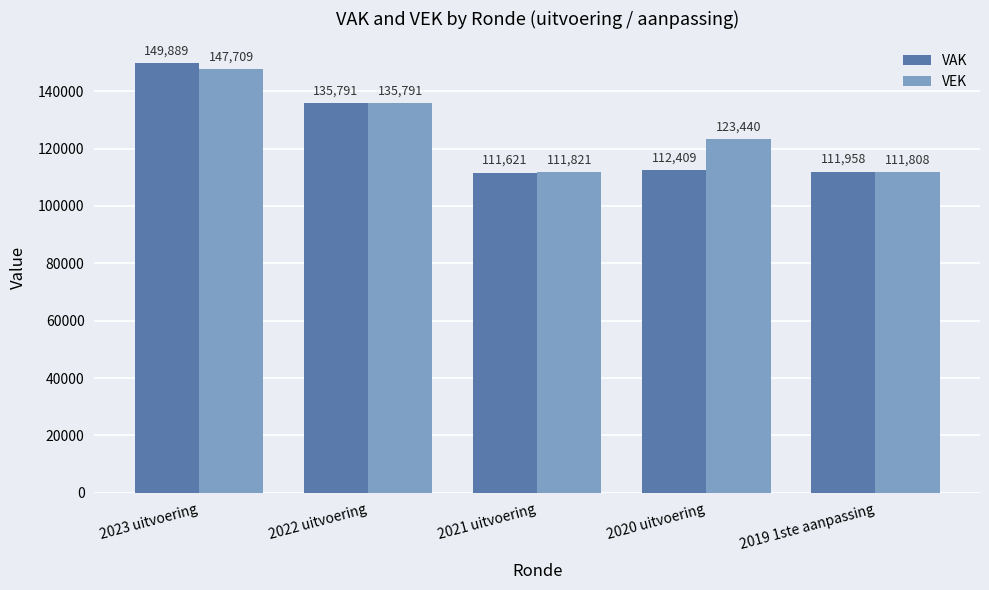

How many series are shown in this chart?

2